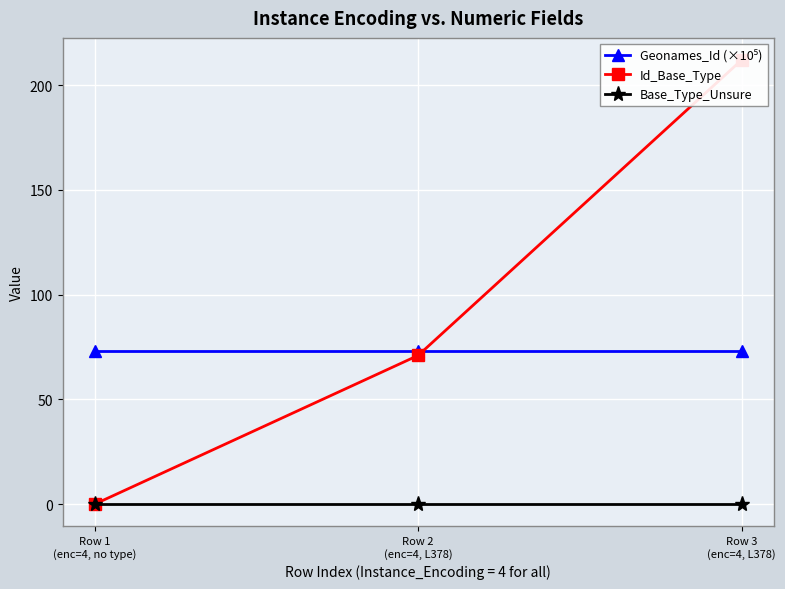

What is the value of the Id_Base_Type point at the 2nd from the left?

71.0